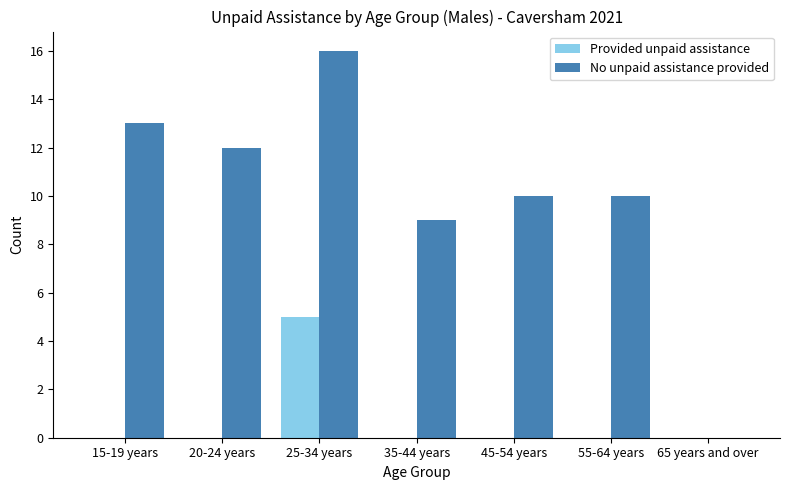

Reading left to right, transcribe all the data shown in this chart.

Provided unpaid assistance: 15-19 years=0	20-24 years=0	25-34 years=5	35-44 years=0	45-54 years=0	55-64 years=0	65 years and over=0
No unpaid assistance provided: 15-19 years=13	20-24 years=12	25-34 years=16	35-44 years=9	45-54 years=10	55-64 years=10	65 years and over=0